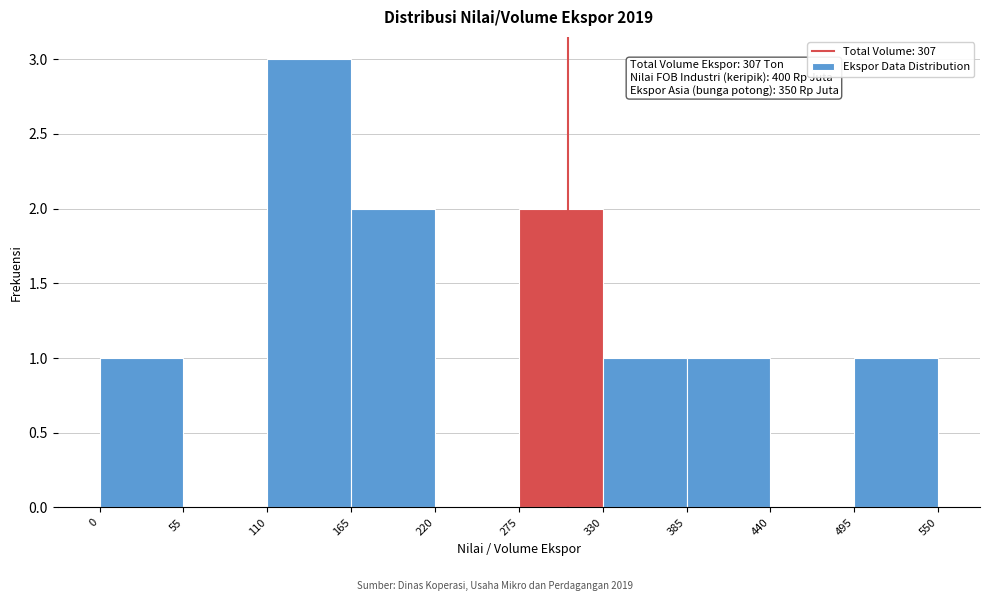

Over which range of the x-axis is the bar tallest?

110 to 165